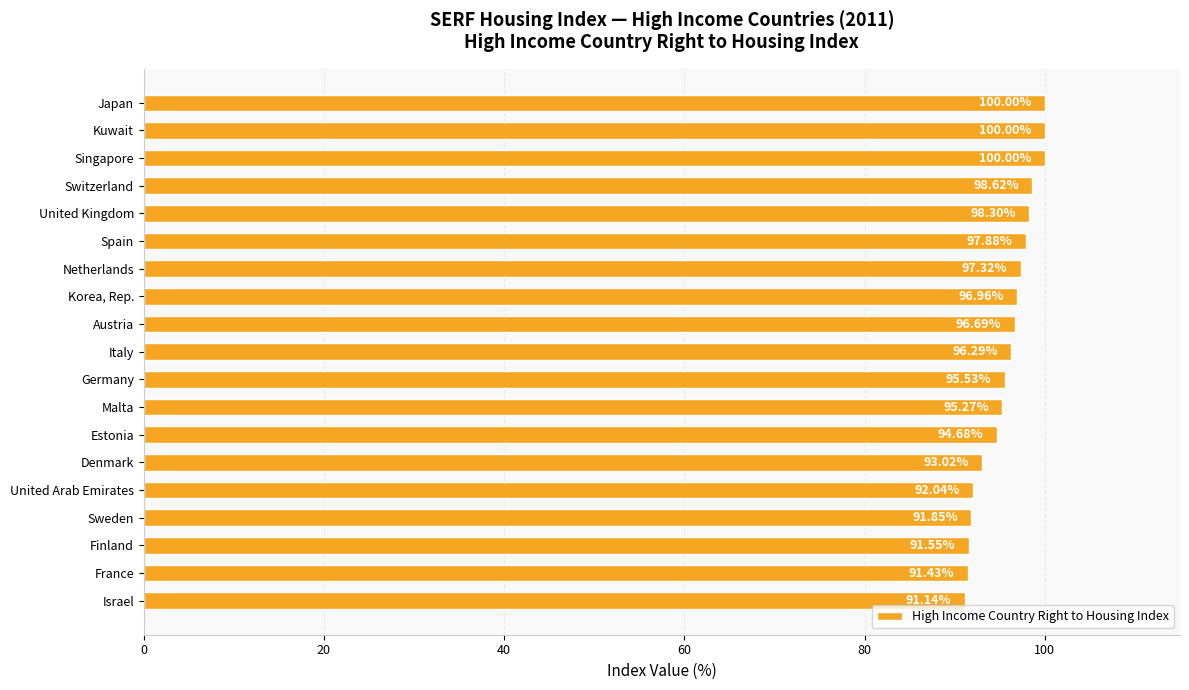

What is the average value?

95.7